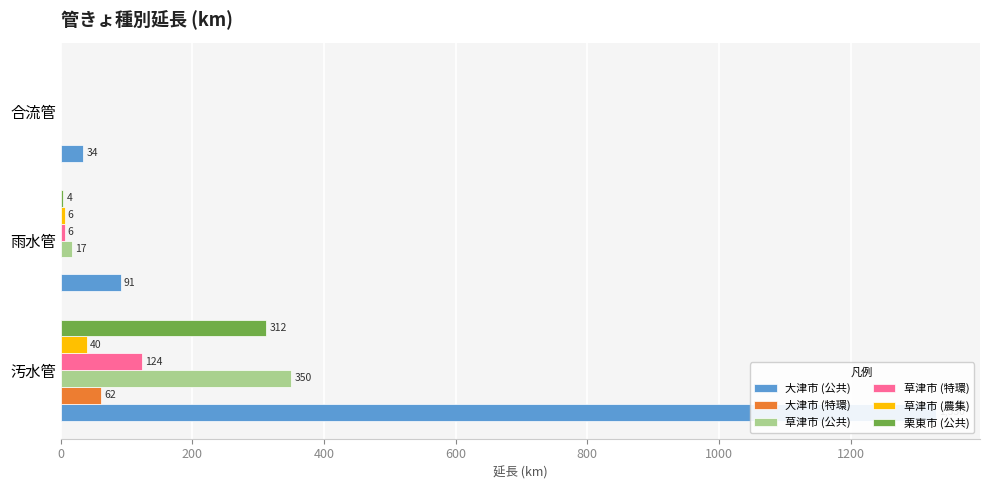

Reading left to right, list all the values displayed in this chart.

大津市 (公共): 1330	91	34
大津市 (特環): 62	0	0
草津市 (公共): 350	17	0
草津市 (特環): 124	6	0
草津市 (農集): 40	6	0
栗東市 (公共): 312	4	0